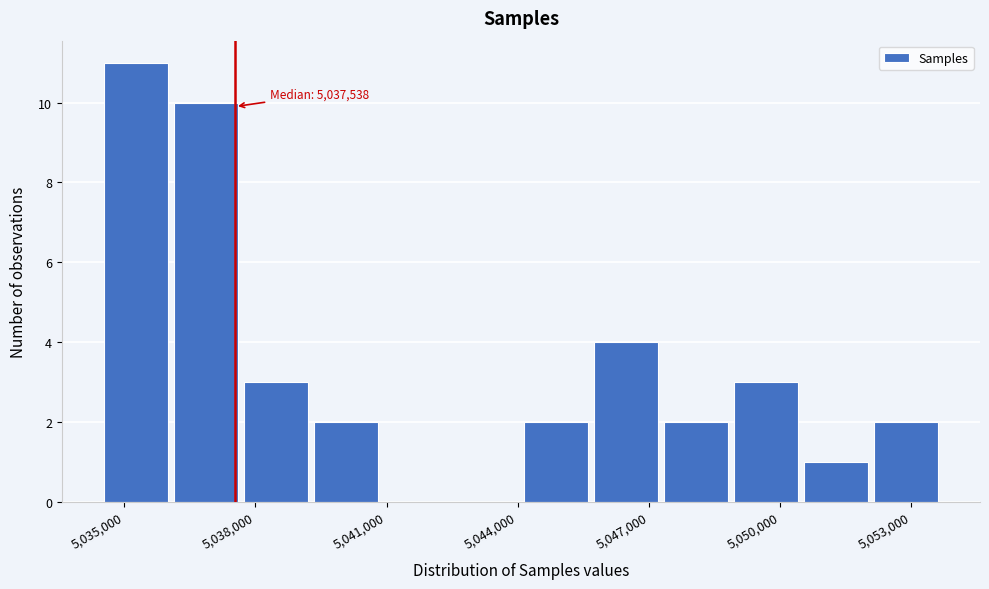

Around what value on the x-axis is the tallest bar? Give the approximate position of its centre, as read against the axis.

5035500